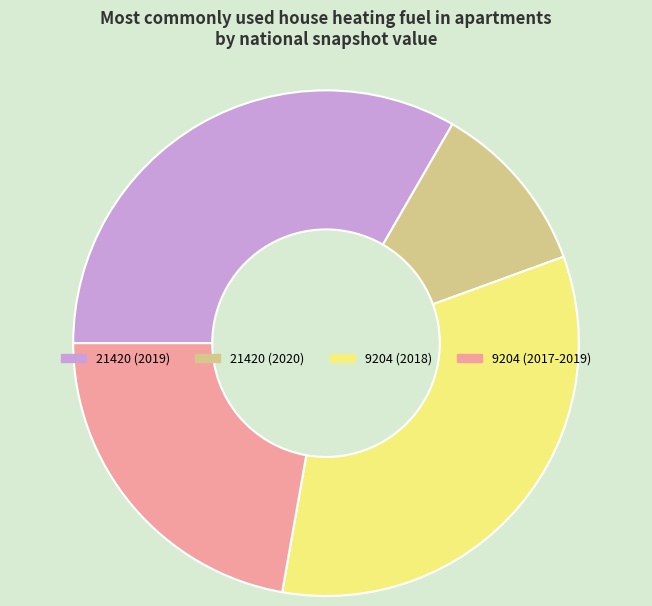

Does 21420 (2020) account for over 50% of the chart?

No